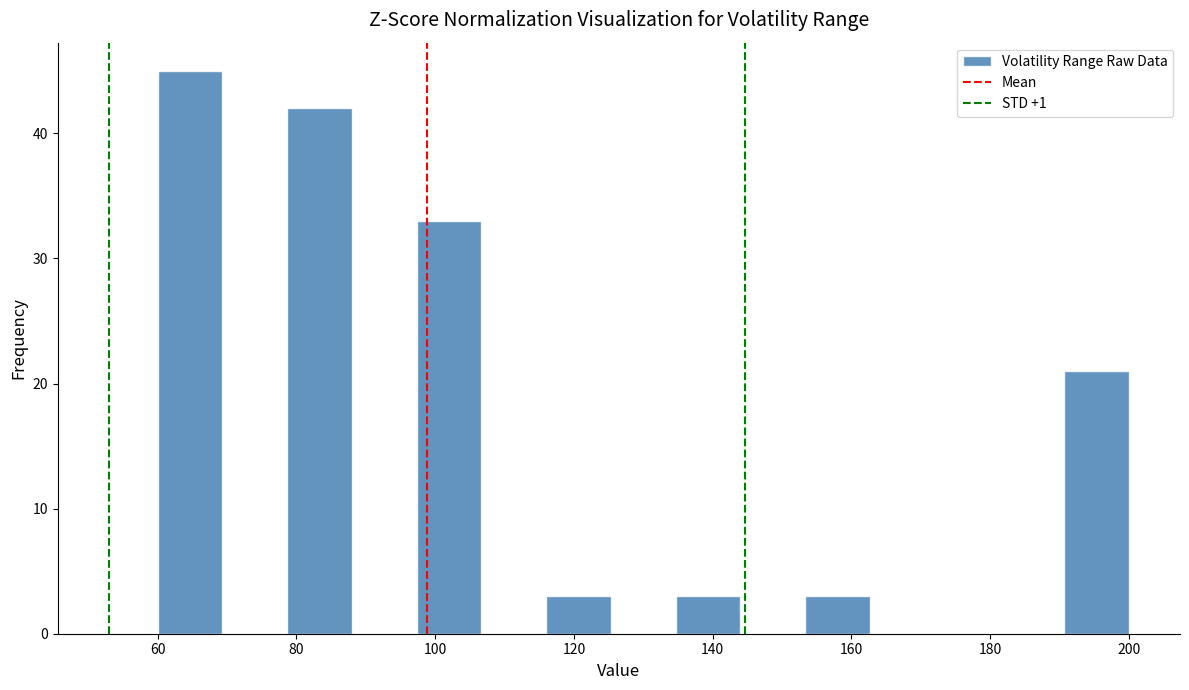

Reading left to right, list every bar in this chart as the range it spans on the x-axis followed by its height. Neither the bar edges nor the heights are printed on the chart, so give them approximately, as read against the axes.

60 to 70: 45
70 to 78: 0
78 to 88: 42
88 to 98: 0
98 to 106: 33
106 to 116: 0
116 to 126: 3
126 to 134: 0
134 to 144: 3
144 to 154: 0
154 to 162: 3
162 to 172: 0
172 to 182: 0
182 to 190: 0
190 to 200: 21